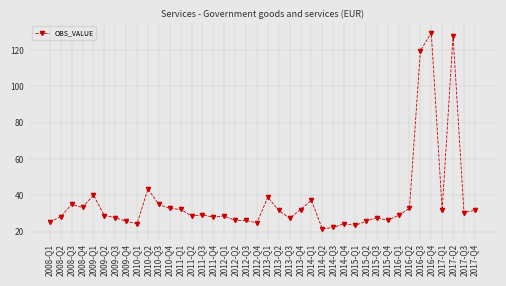

Where is the data nearest to the value 75?

2010-Q2